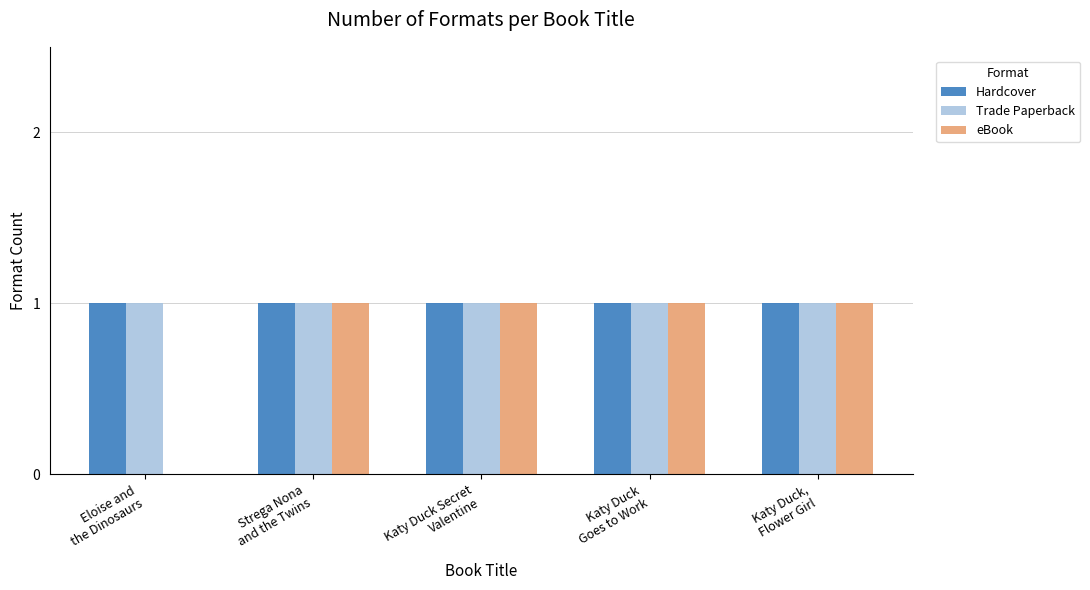

What is the sum of all Trade Paperback values?

5